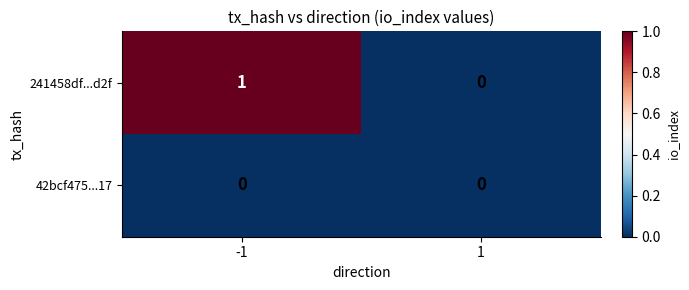

What is the greatest value displayed?

1